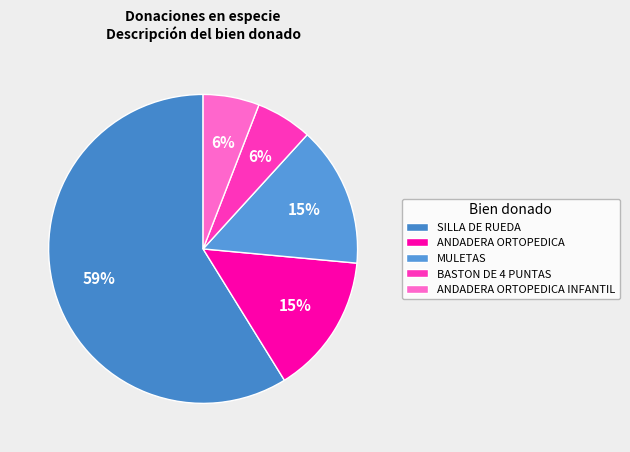

Count the number of slices in the pie.

5